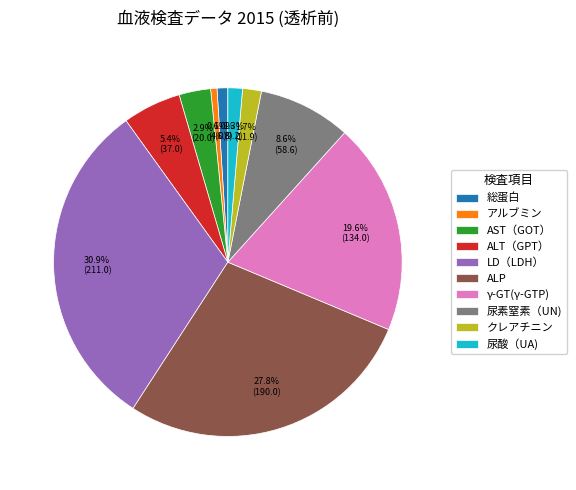

How many slices are in this pie chart?

10